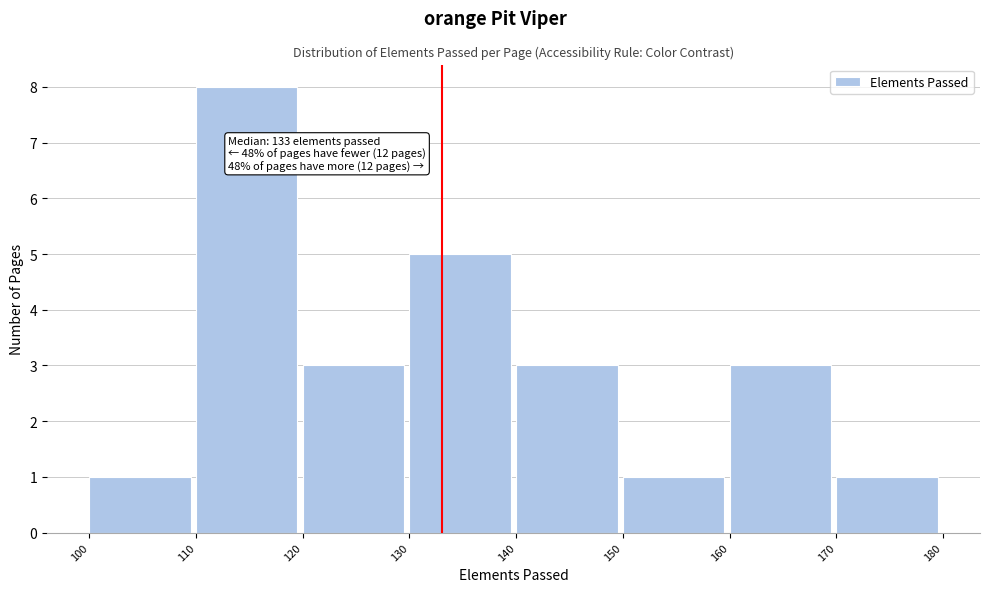

Over which range of the x-axis is the bar tallest?

110 to 120